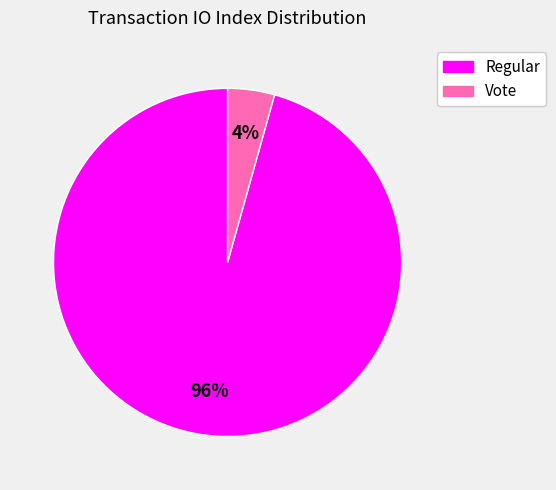

To the nearest percent, what is the average slice percentage?

50%